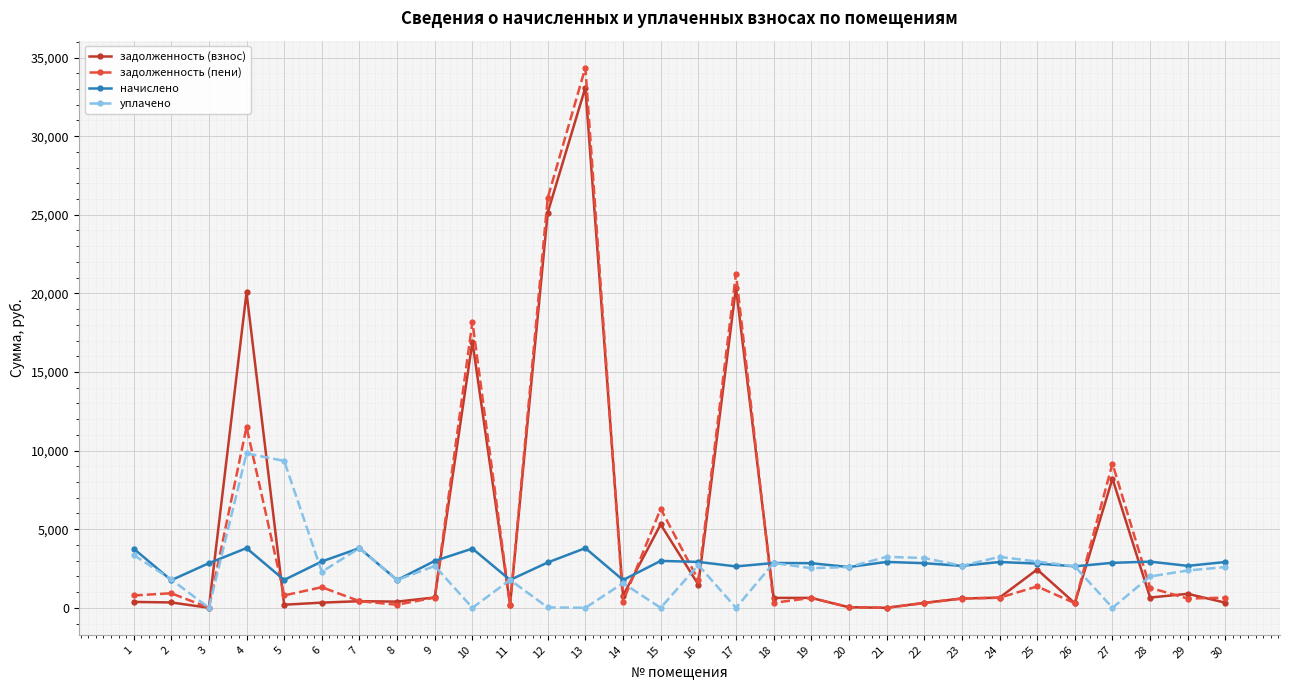

How many categories are shown in the chart?

30